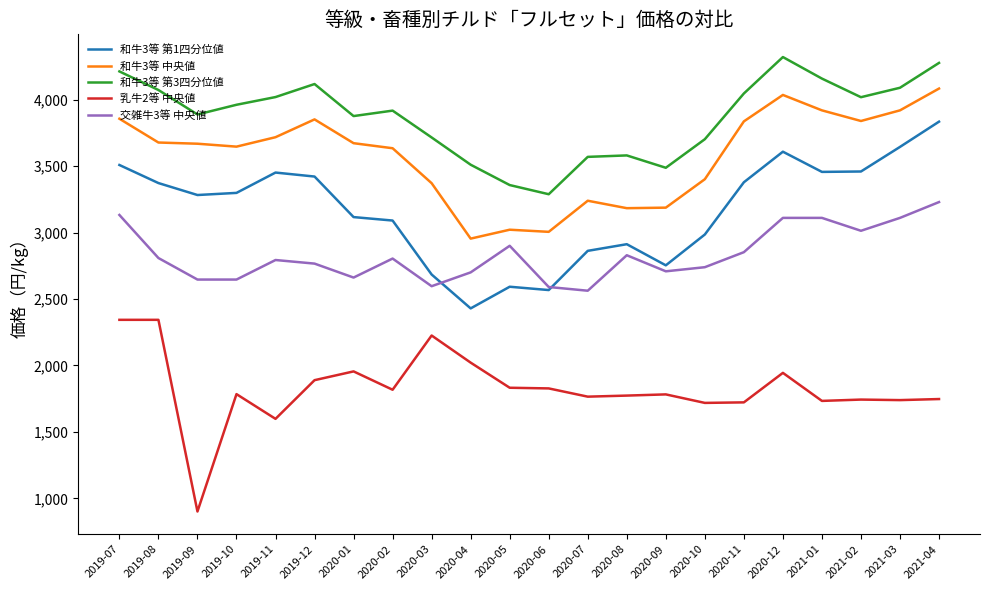

What is the greatest value displayed?

4320